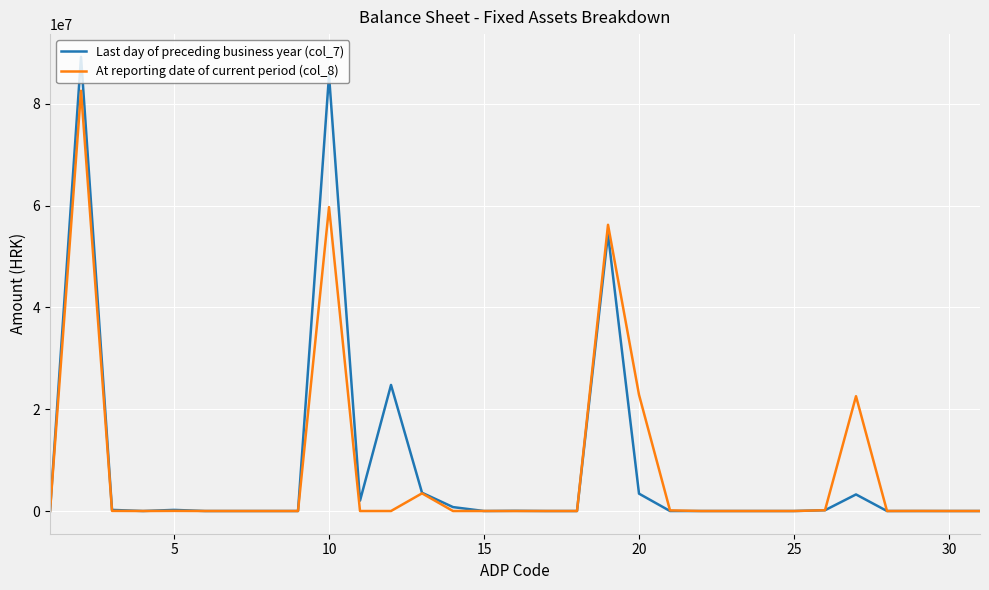

What is the average value of the At reporting date of current period (col_8) series?

7987692